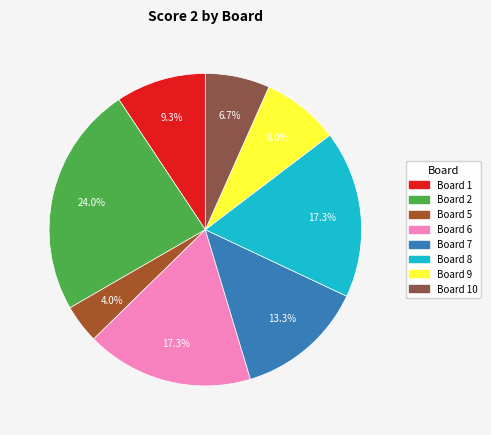

Is there any slice that represents more than half of the pie?

No